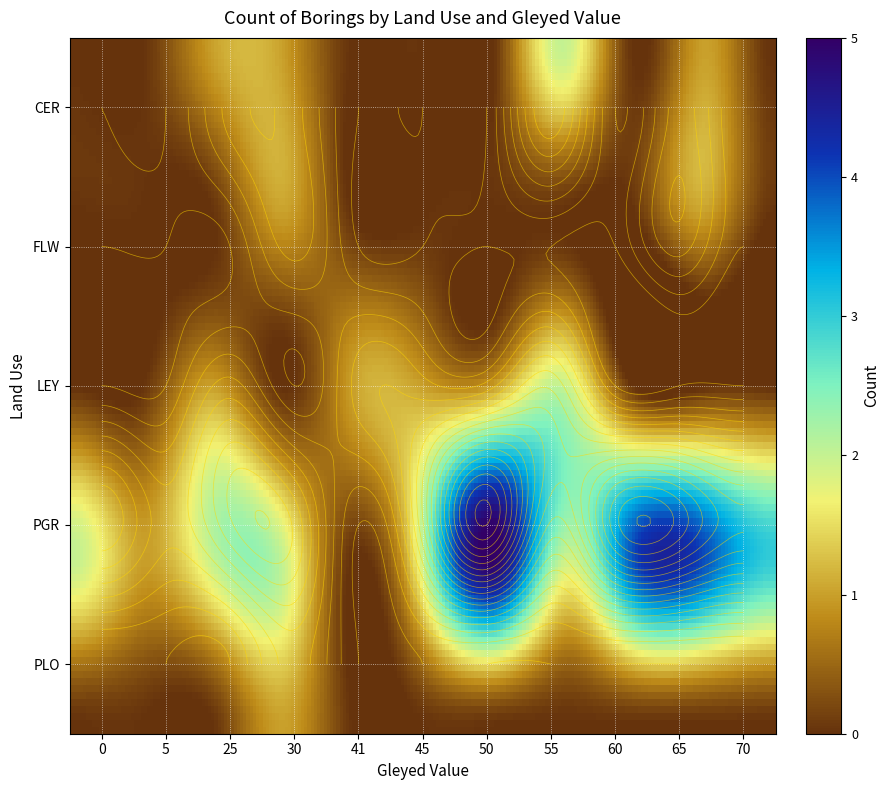

At which label does FLW reach its peak?

30